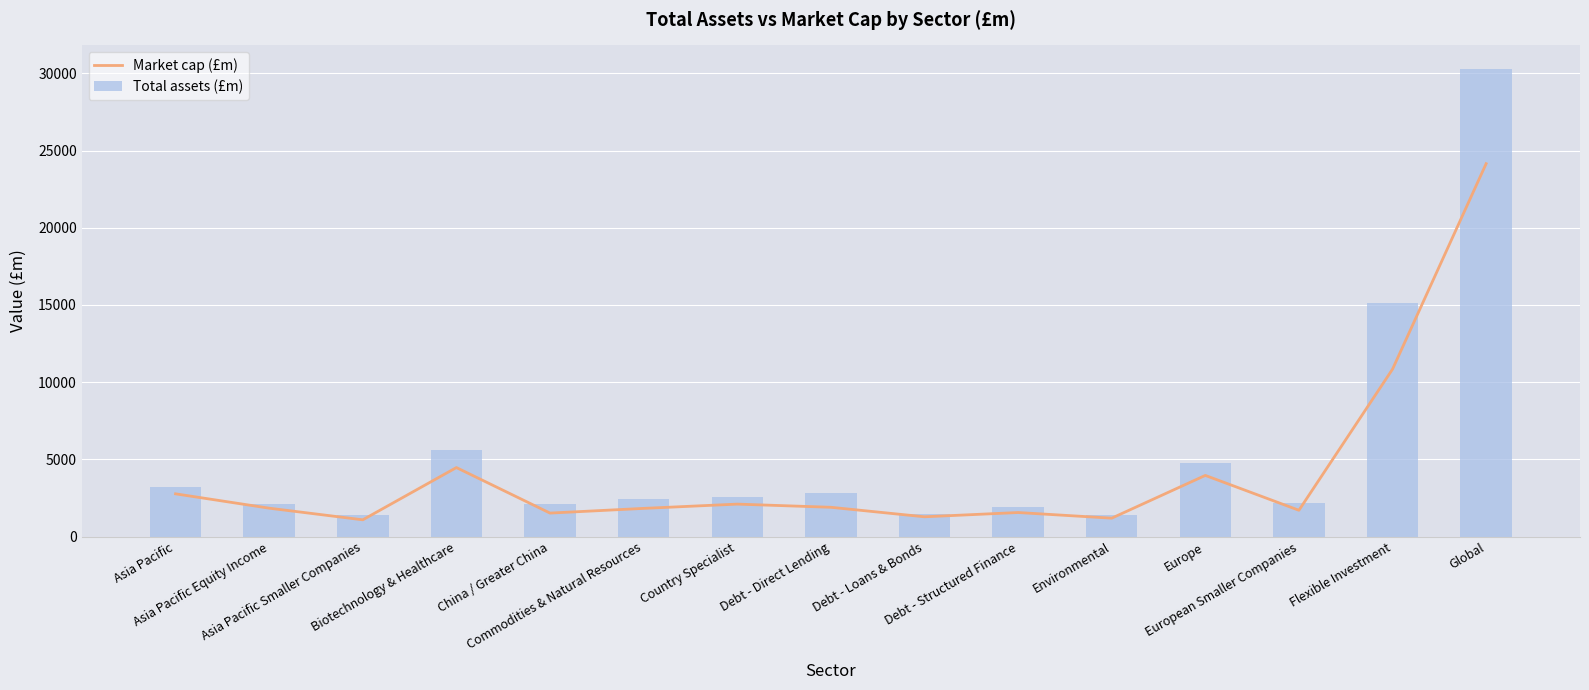

Rank the series by their maximum value, from highest to lowest.

Total assets (£m), Market cap (£m)